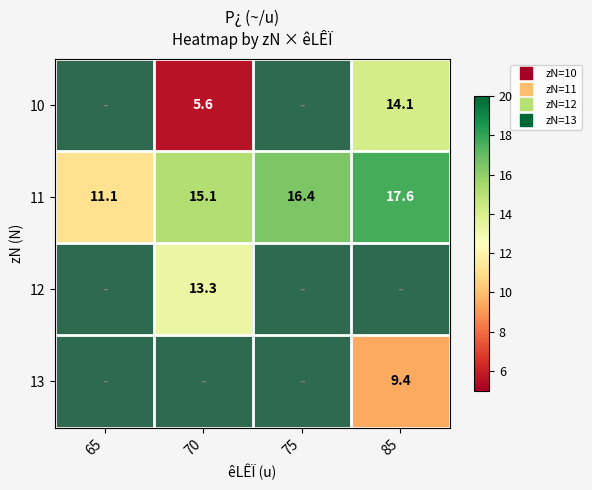

How many 10 values are between 5 and 14?

1